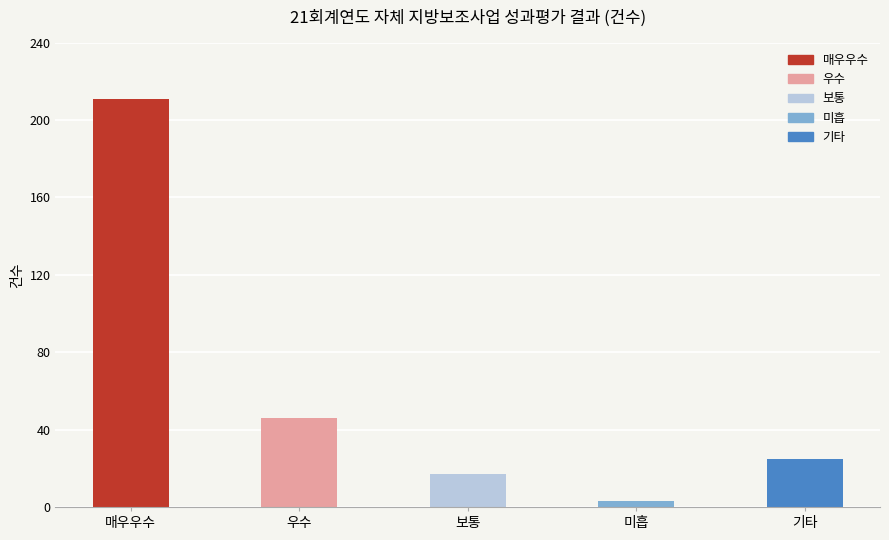

Which label corresponds to the largest value in the chart?

매우우수